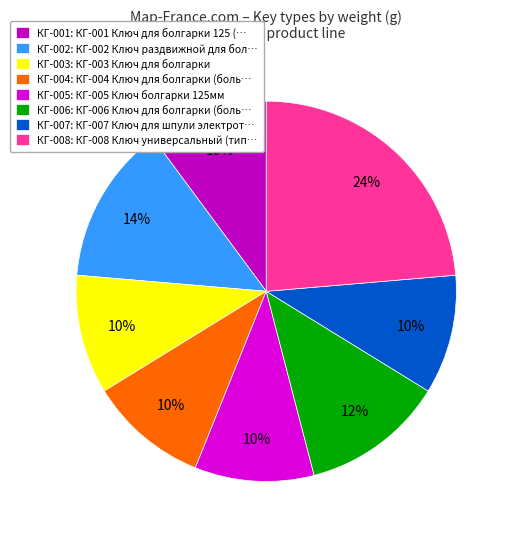

Between КГ-006: КГ-006 Ключ для болгарки (боль… and КГ-004: КГ-004 Ключ для болгарки (боль…, which is larger?

КГ-006: КГ-006 Ключ для болгарки (боль…